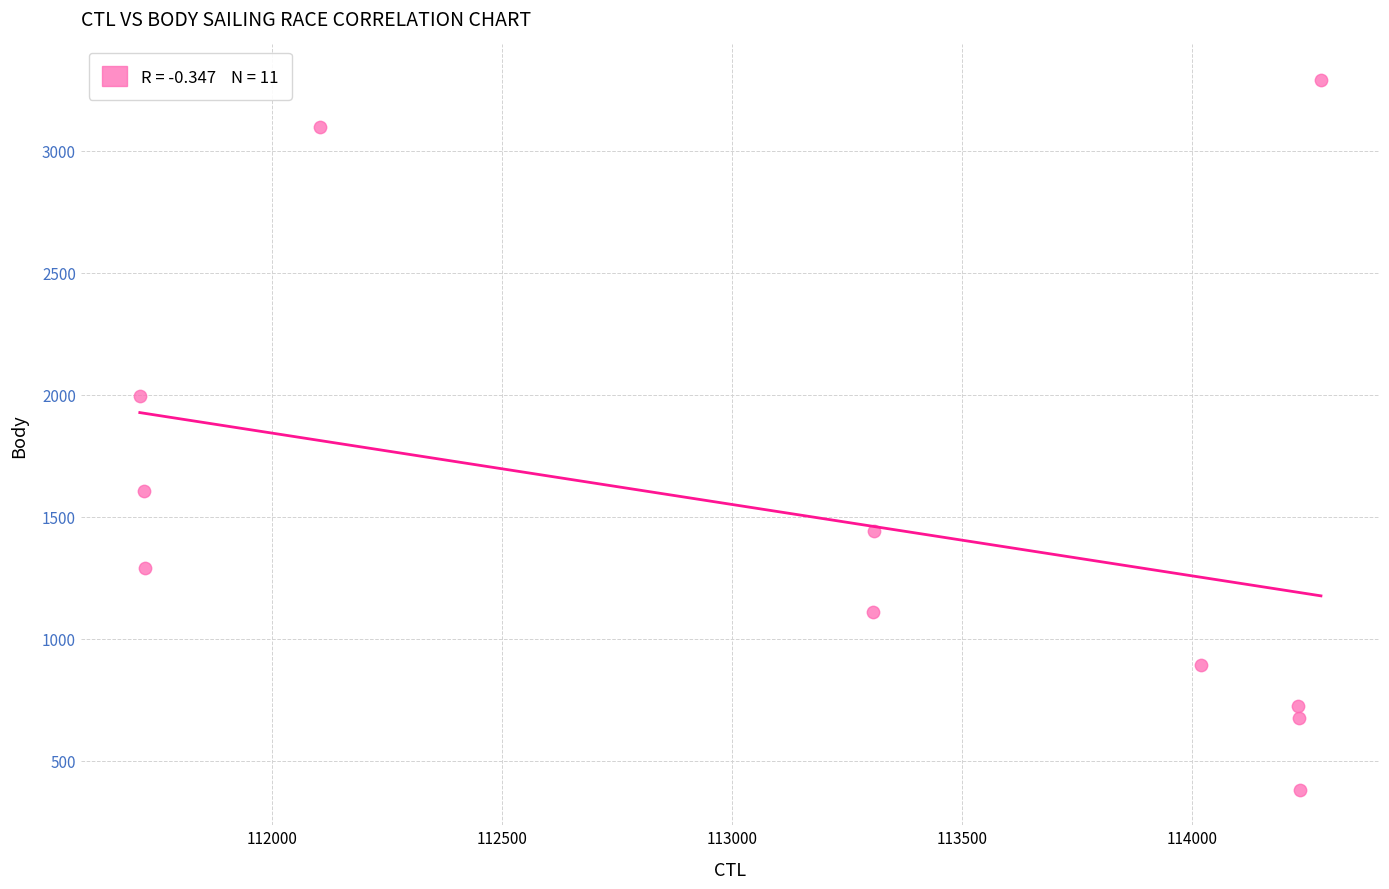

What Y value in the scatter plot is closest to 1836?

1996